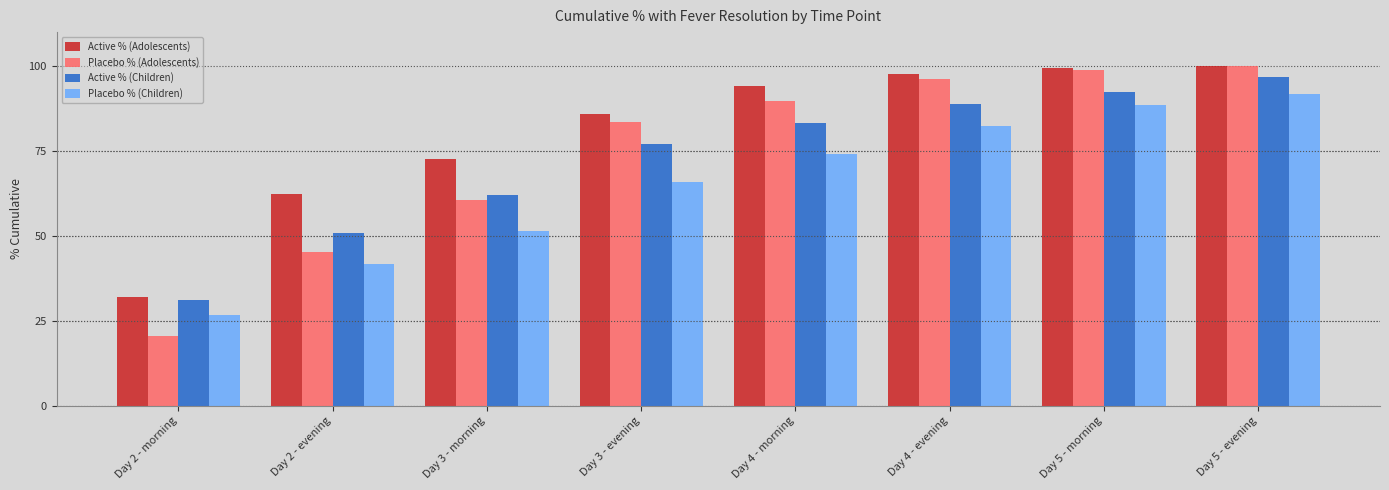

Which series has the widest spread of values?

Placebo % (Adolescents)